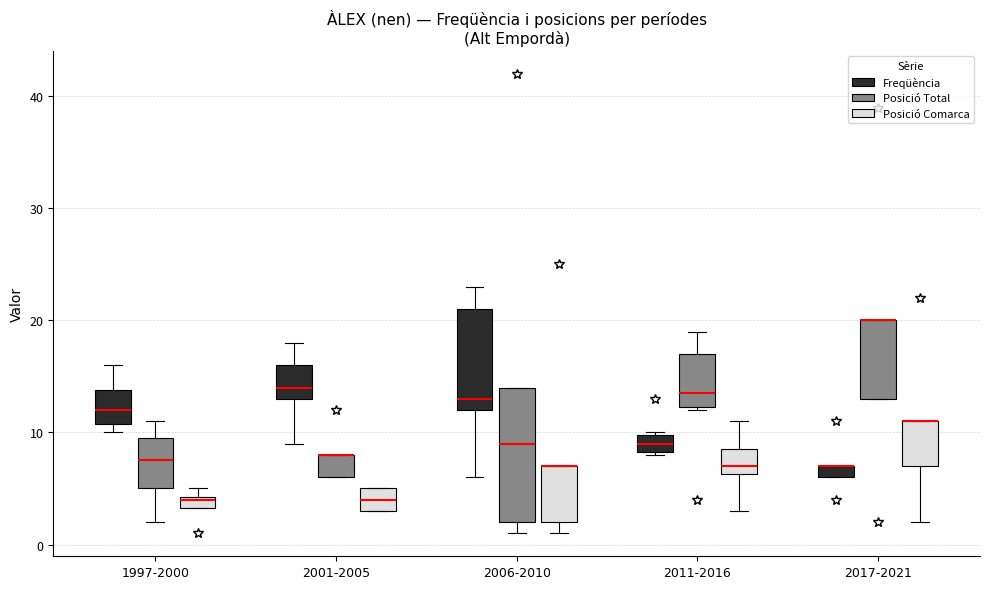

Where is the upper edge of the box for 2006-2010 (Posició Total) on the y-axis? The values are not printed on the chart, so give them approximately, as read against the axis.

14